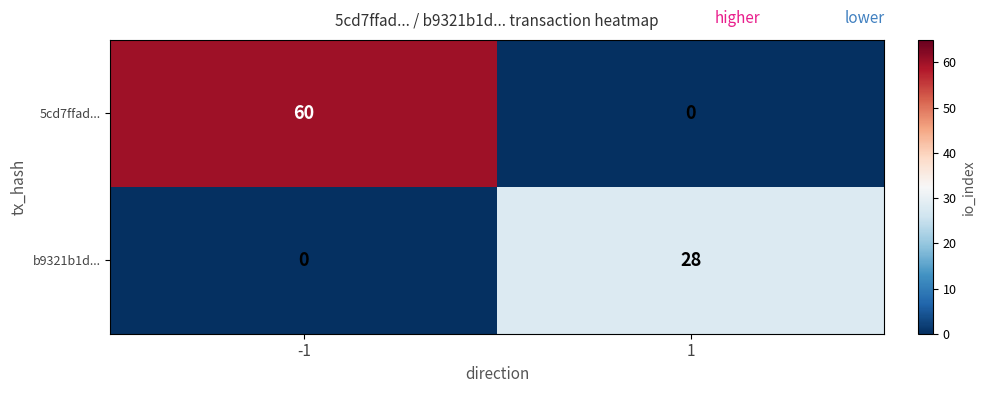

What is the average value of the 5cd7ffad... series?

30